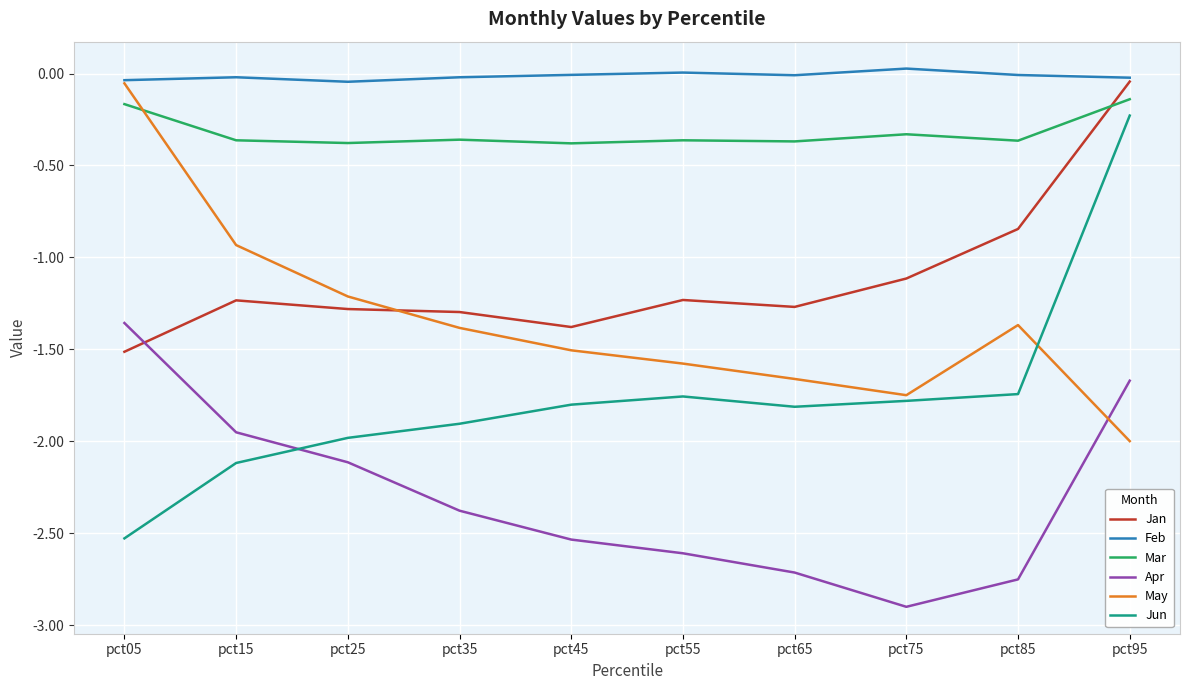

What are all the series names shown in the legend?

Jan, Feb, Mar, Apr, May, Jun